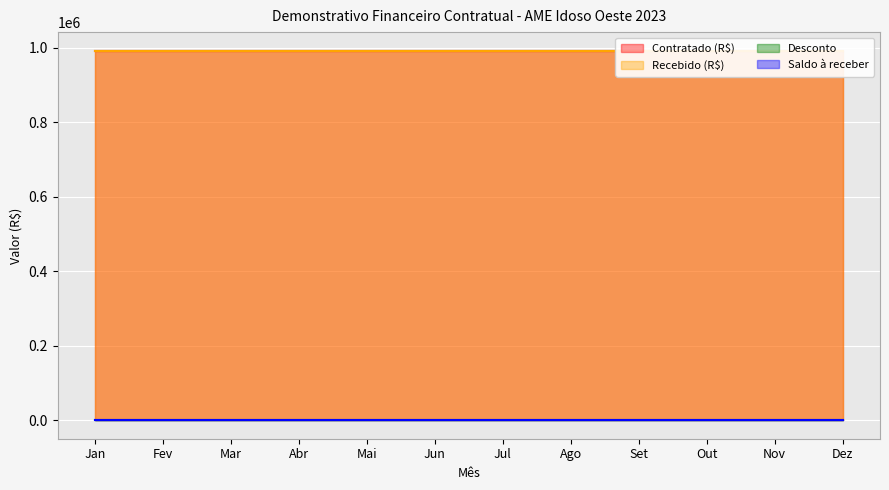

True or false: Desconto has a value of 0 at Nov.

True